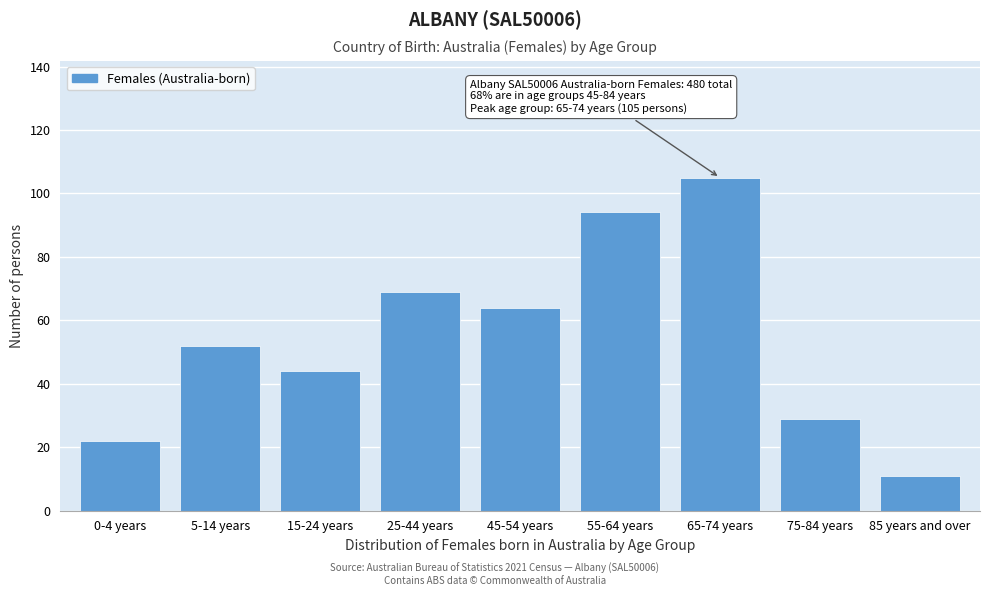

Reading right to left, what are all the values shown in this chart?

85 years and over=11	75-84 years=29	65-74 years=105	55-64 years=94	45-54 years=64	25-44 years=69	15-24 years=44	5-14 years=52	0-4 years=22